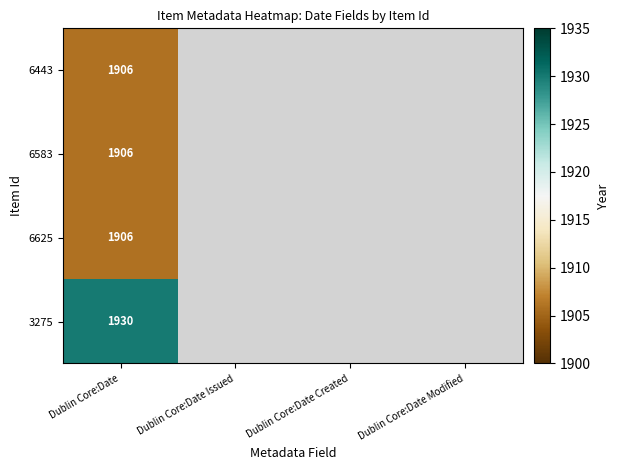

The value of 3275 at Dublin Core:Date is 1047. True or false?

False